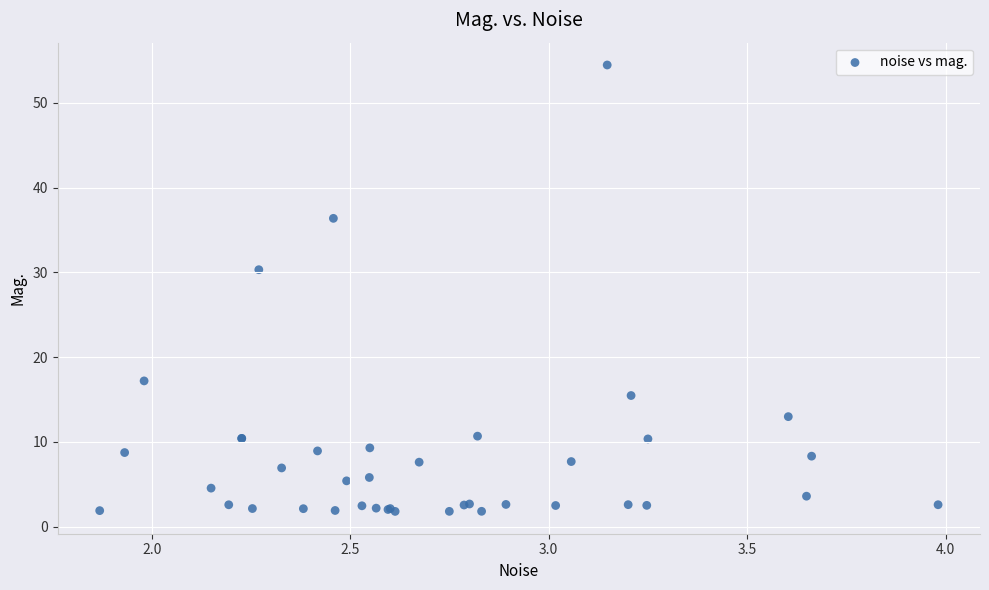

What Y value in the scatter plot is closest to 28?

30.3